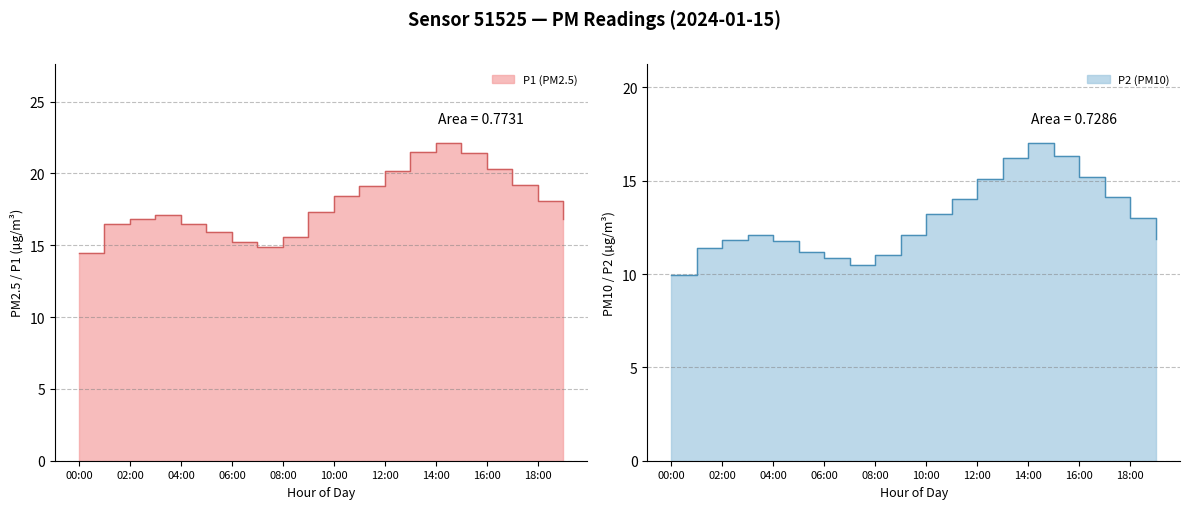

Which series has the widest spread of values?

P1